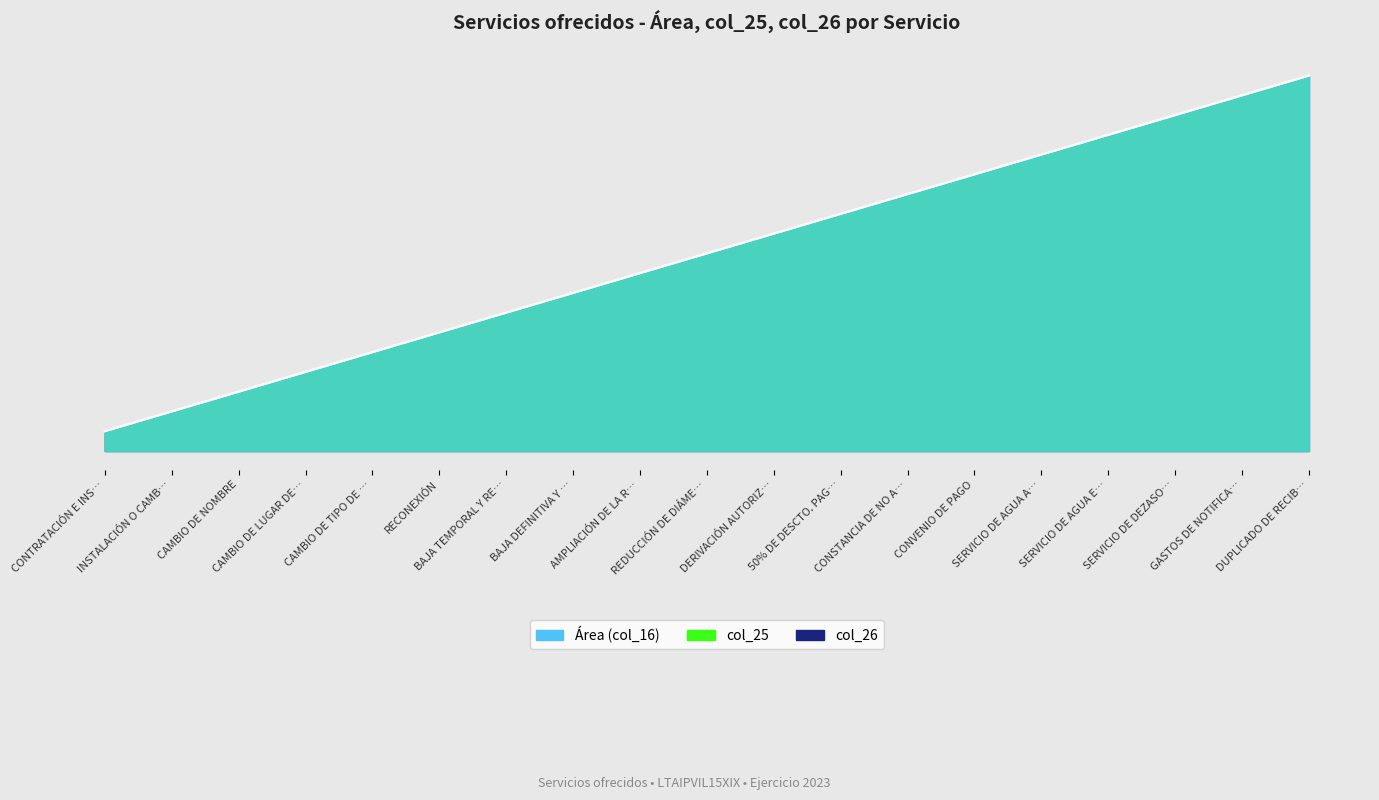

What is the average value of the col_25 series?

10